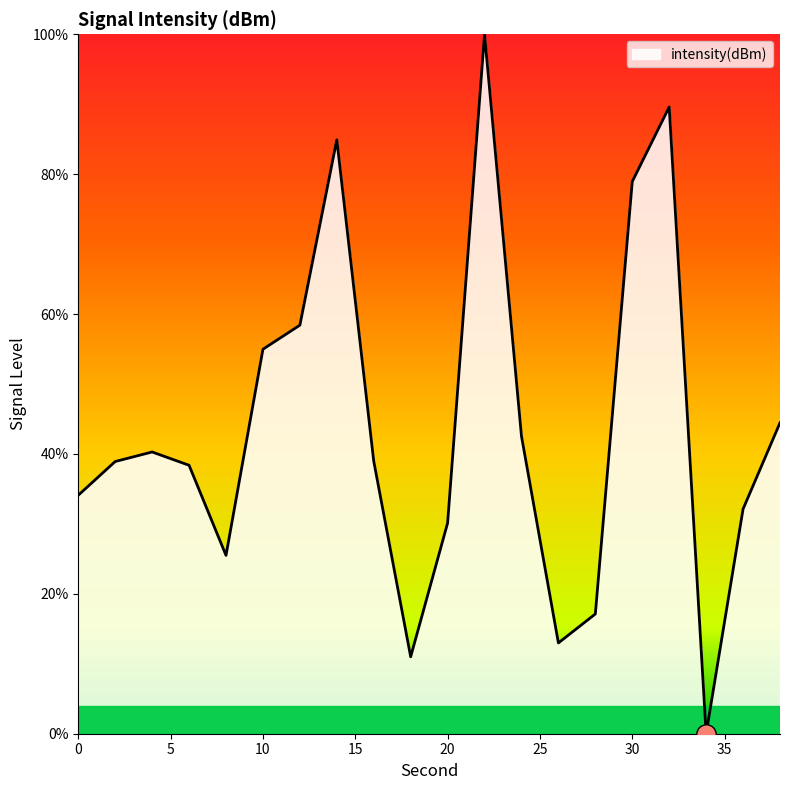

What is the difference between the maximum and minimum values?

100.0